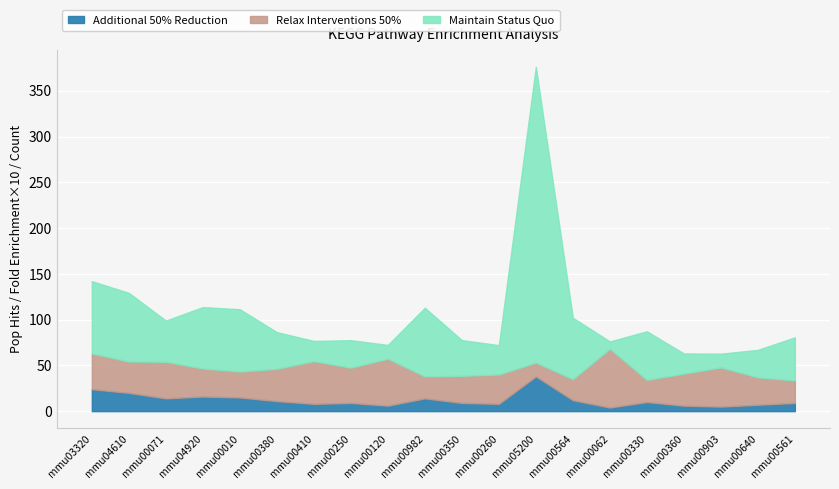

At which category is the sum across all series the highest?

mmu05200